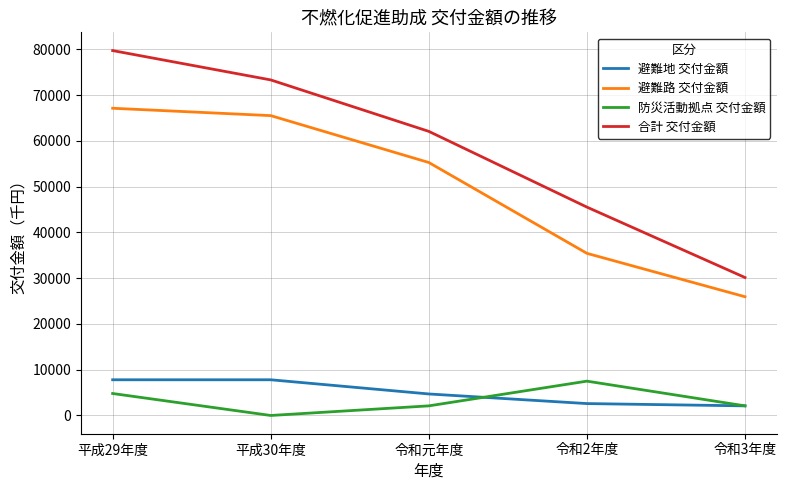

Reading right to left, transcribe all the data shown in this chart.

避難地 交付金額: 令和3年度=2100	令和2年度=2600	令和元年度=4700	平成30年度=7800	平成29年度=7800
避難路 交付金額: 令和3年度=25939	令和2年度=35420	令和元年度=55263	平成30年度=65506	平成29年度=67115
防災活動拠点 交付金額: 令和3年度=2100	令和2年度=7500	令和元年度=2100	平成30年度=0	平成29年度=4800
合計 交付金額: 令和3年度=30139	令和2年度=45520	令和元年度=62063	平成30年度=73306	平成29年度=79715